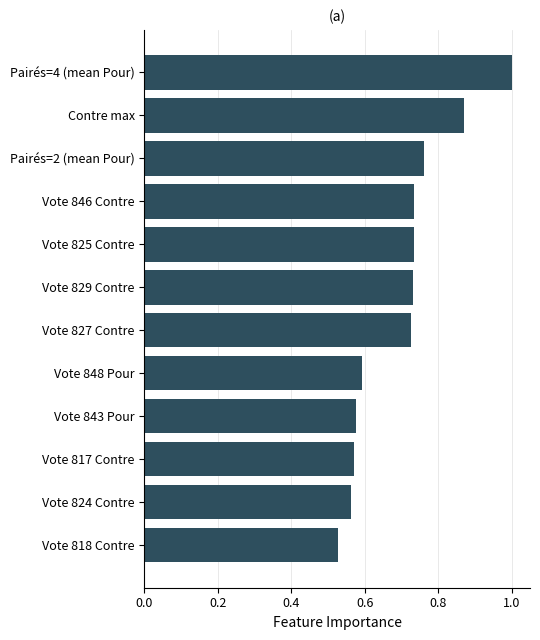

Between Vote 825 Contre and Vote 843 Pour, which is larger?

Vote 825 Contre